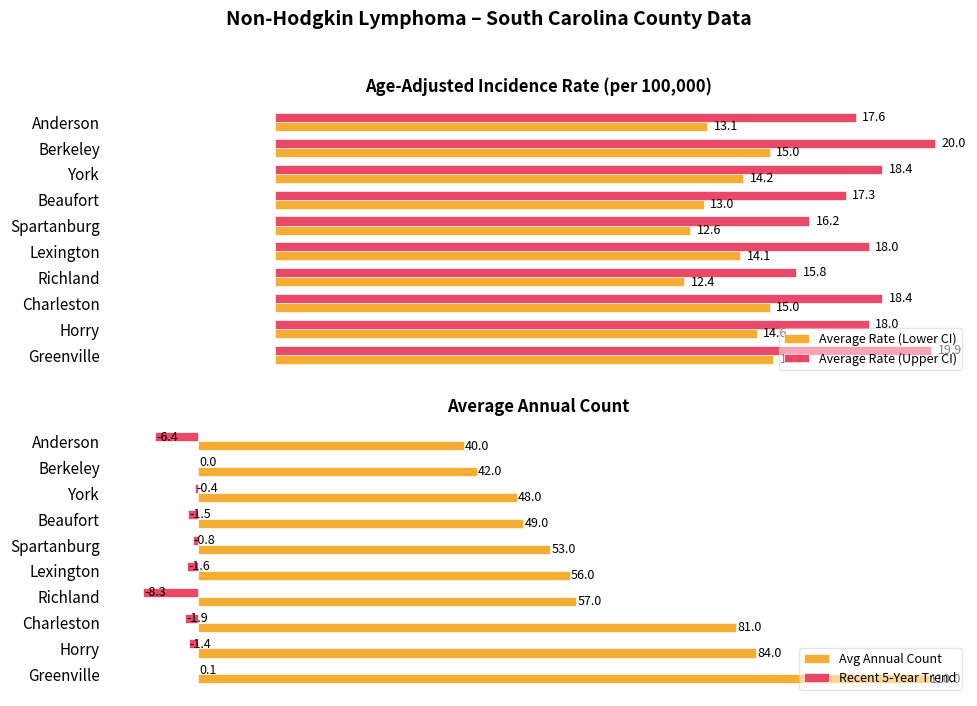

What is the maximum value shown in the chart?

110.0